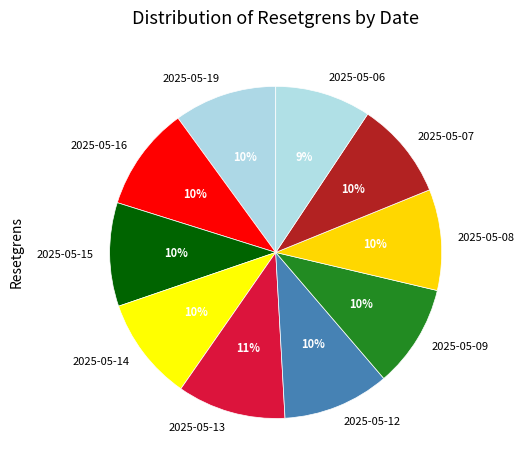

True or false: 2025-05-15 accounts for 24% of the total.

False